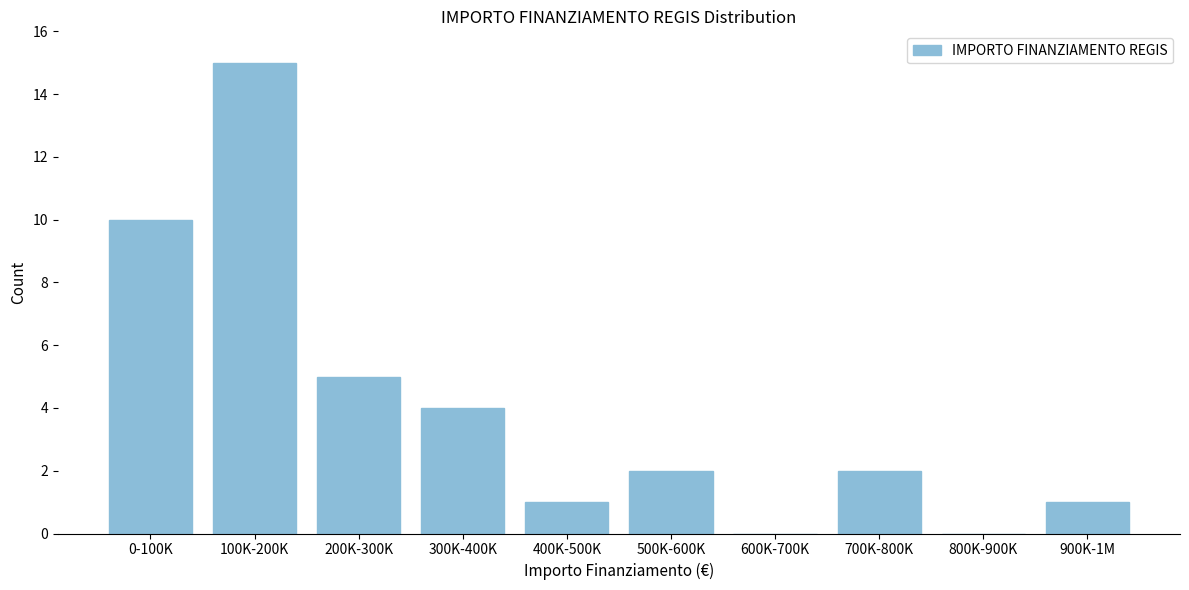

The chart shows a value of 4 at 300K-400K. True or false?

True